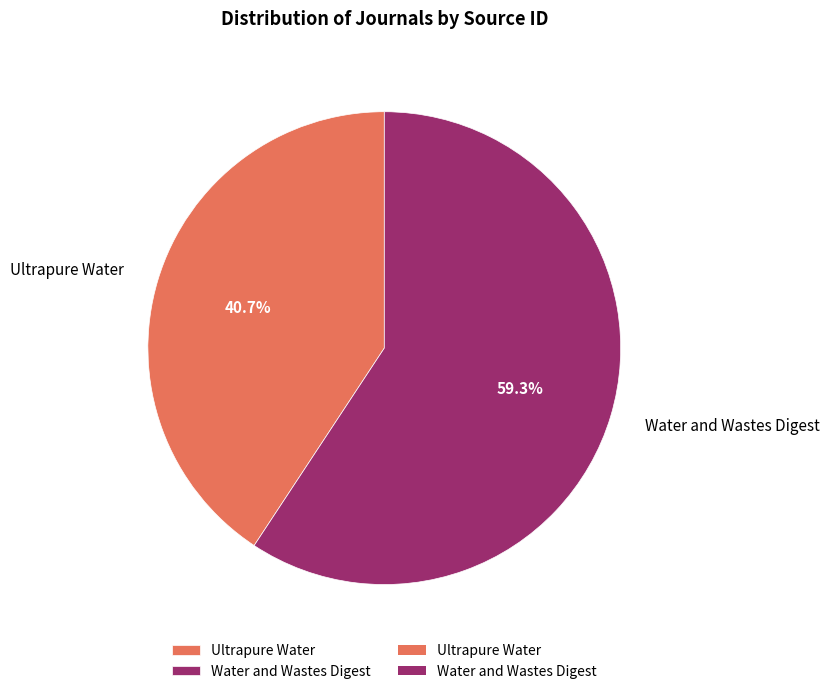

How many slices are in this pie chart?

2